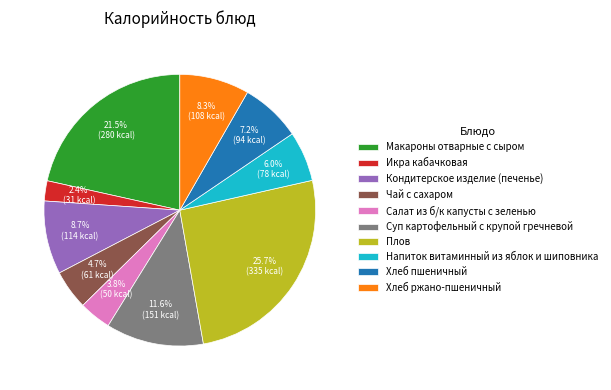

Between Напиток витаминный из яблок и шиповника and Кондитерское изделие (печенье), which is larger?

Кондитерское изделие (печенье)